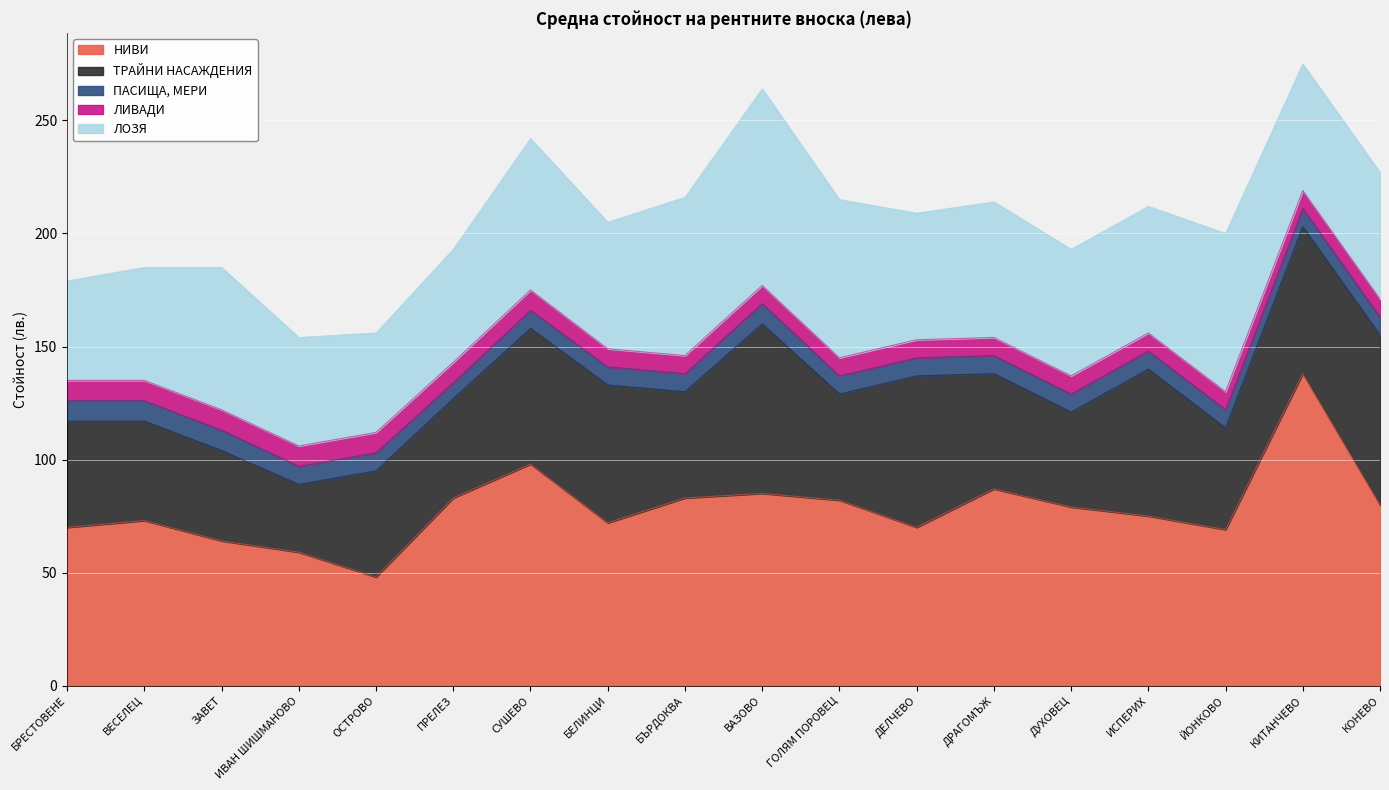

At which label is ЛОЗЯ closest to 65?

ЗАВЕТ